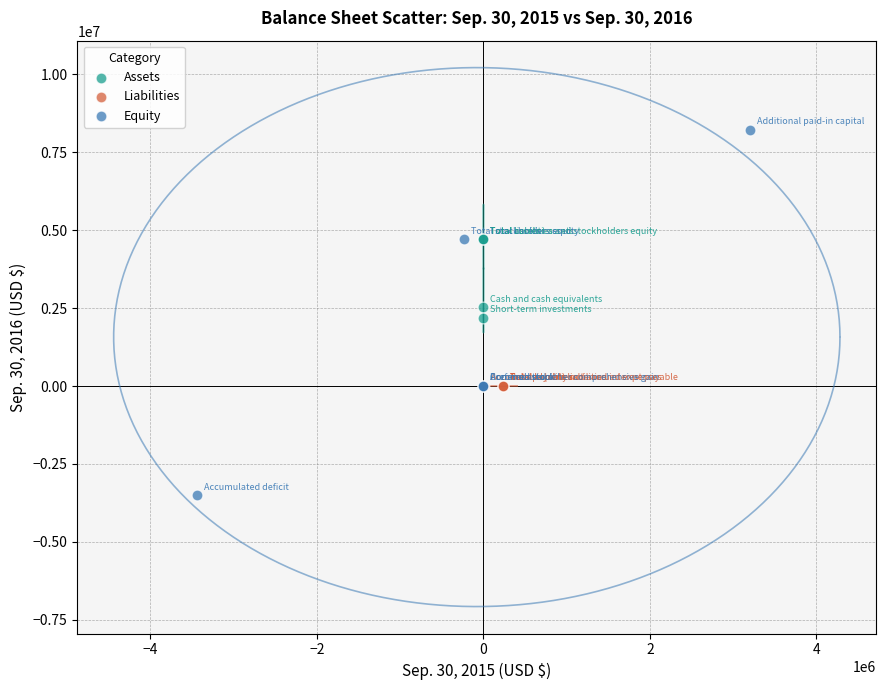

Which series reaches the minimum Y coordinate?

Equity